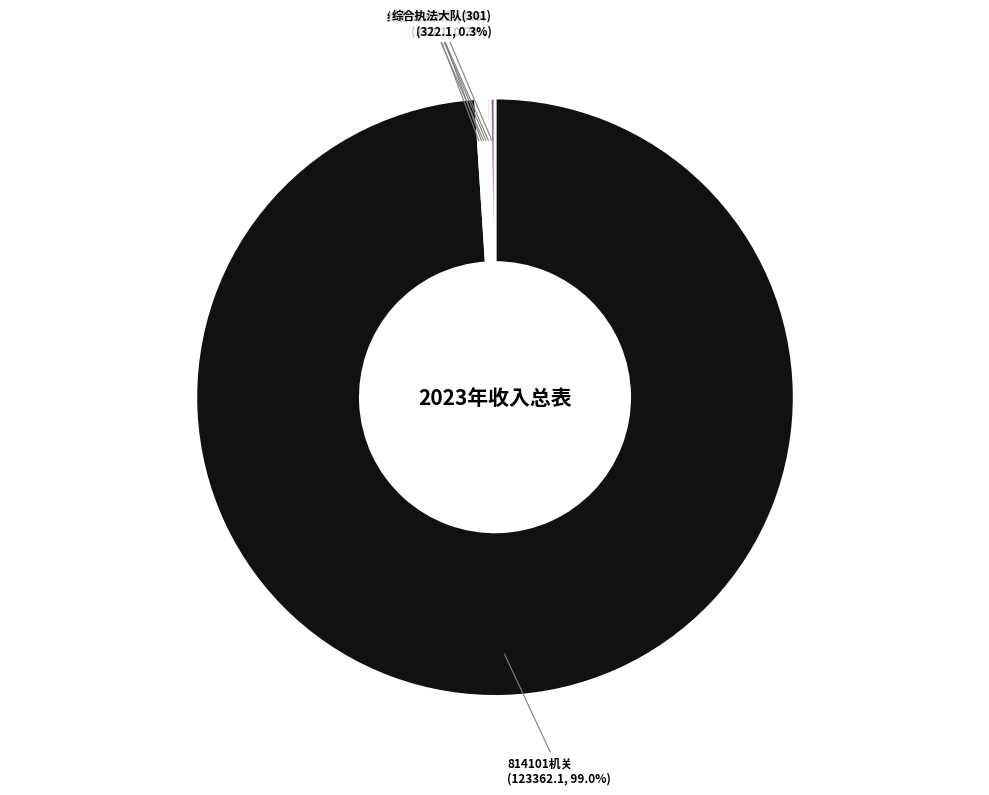

Is there any slice that represents more than half of the pie?

Yes